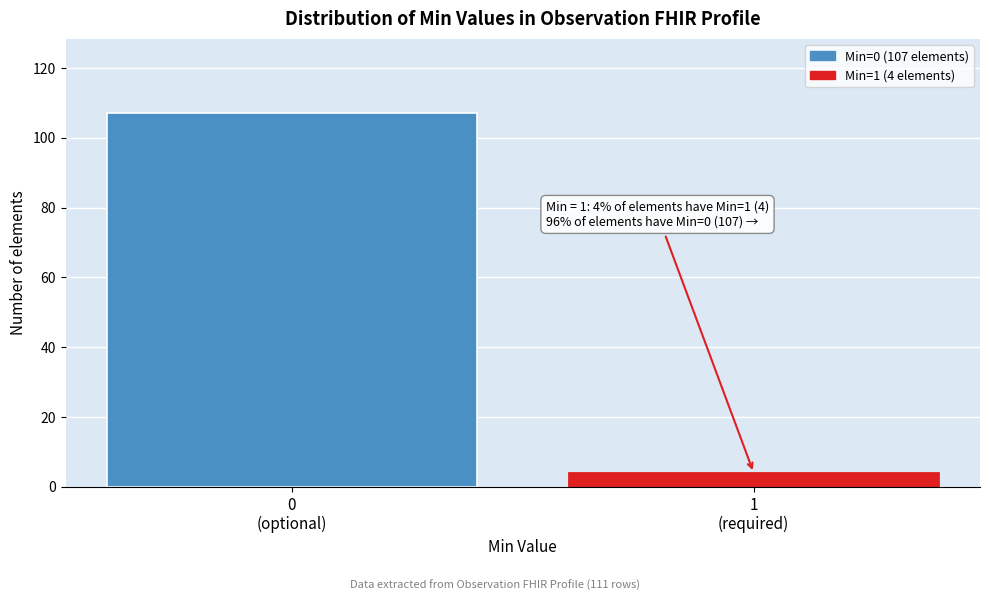

Reading right to left, list all the values displayed in this chart.

4	107